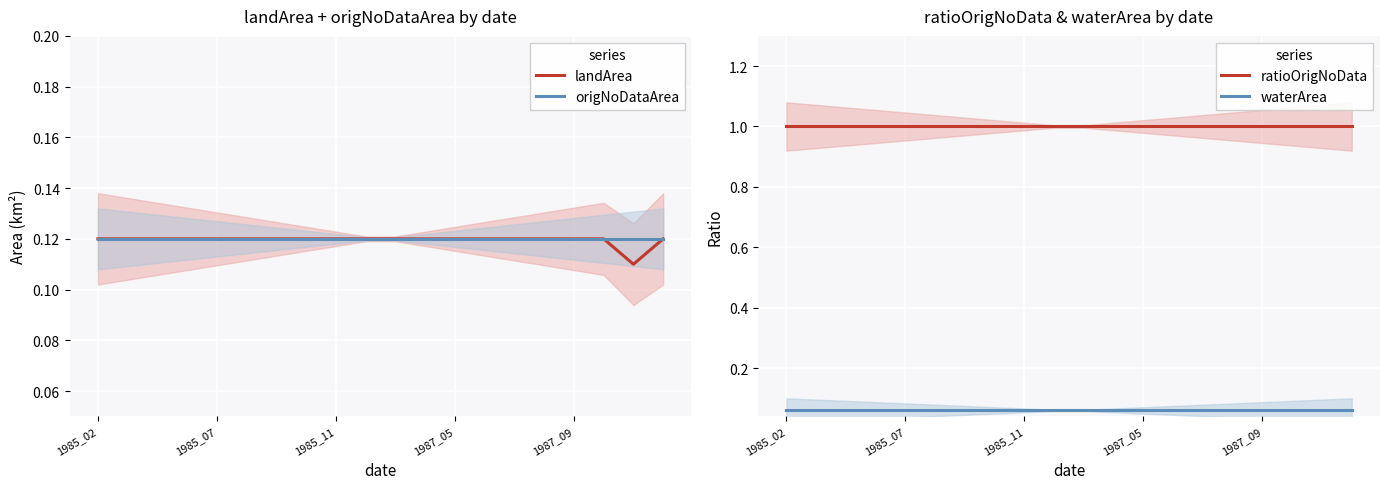

Is this an area chart (filled region under the line)?

No